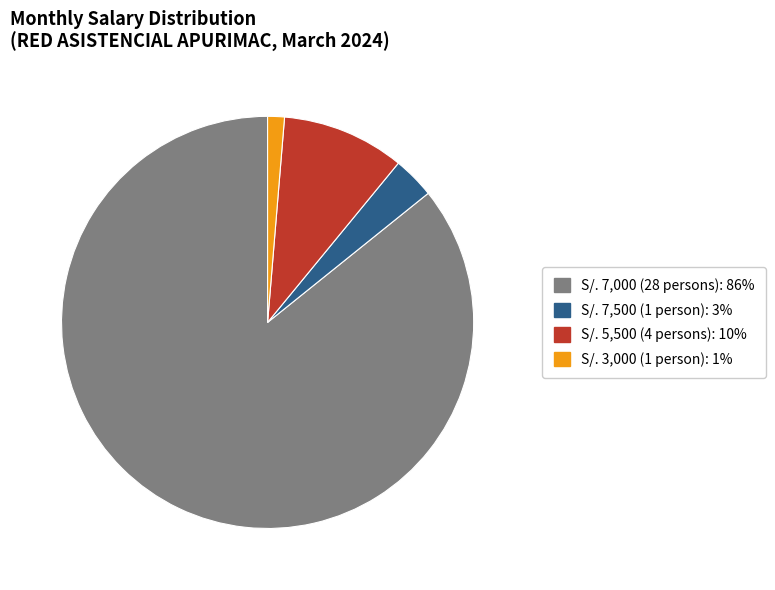

Is there a majority slice in this chart?

Yes